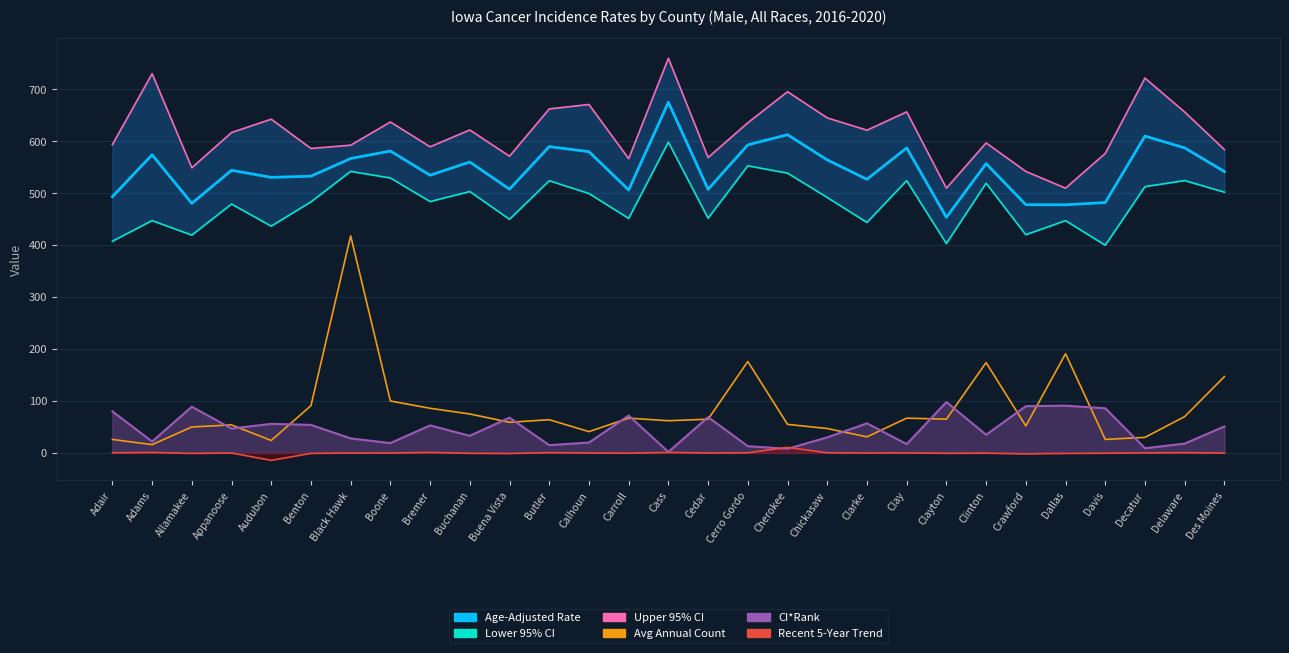

Which has a higher value, Chickasaw or Bremer?

Chickasaw